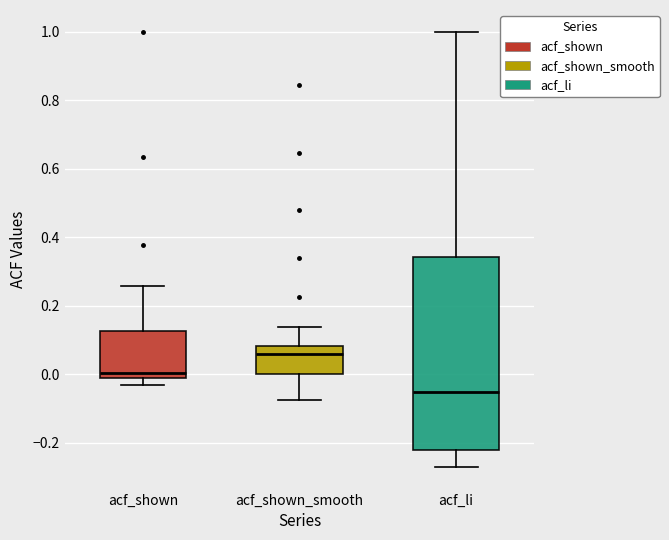

Reading left to right, transcribe this box plot: for each box, give where its median line is, the range the box spans, and where its two whiskers end, as read against the y-axis. The values are not printed on the chart, so give them approximately, as read against the axis.

acf_shown: median 0.00, box -0.02 to 0.12, whiskers -0.04 to 0.26
acf_shown_smooth: median 0.06, box 0.00 to 0.08, whiskers -0.08 to 0.14
acf_li: median -0.06, box -0.22 to 0.34, whiskers -0.26 to 1.00